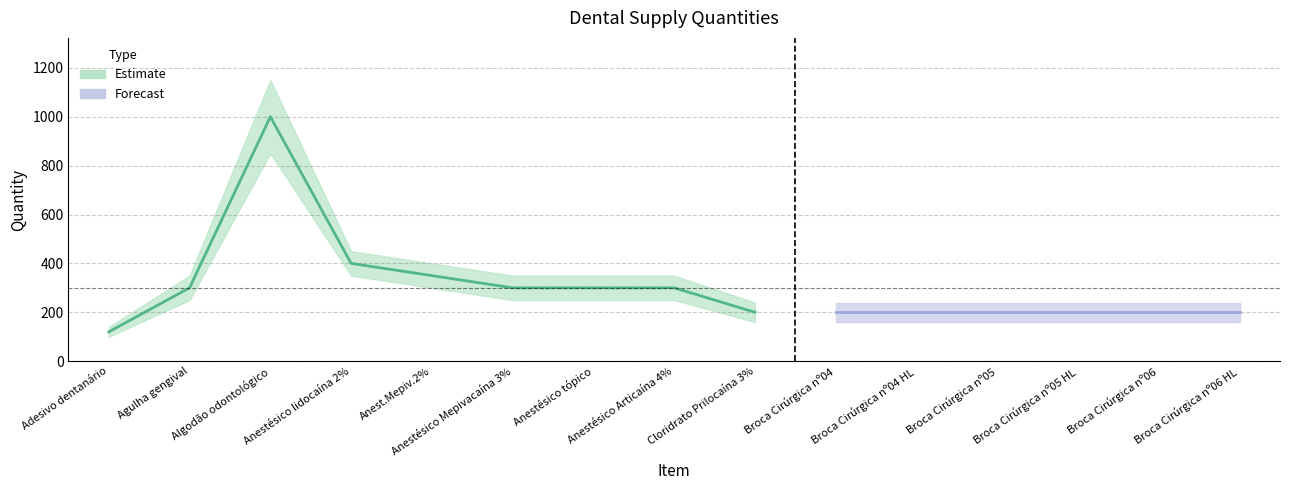

Which has a higher value, Agulha gengival or Anestésico tópico?

Agulha gengival